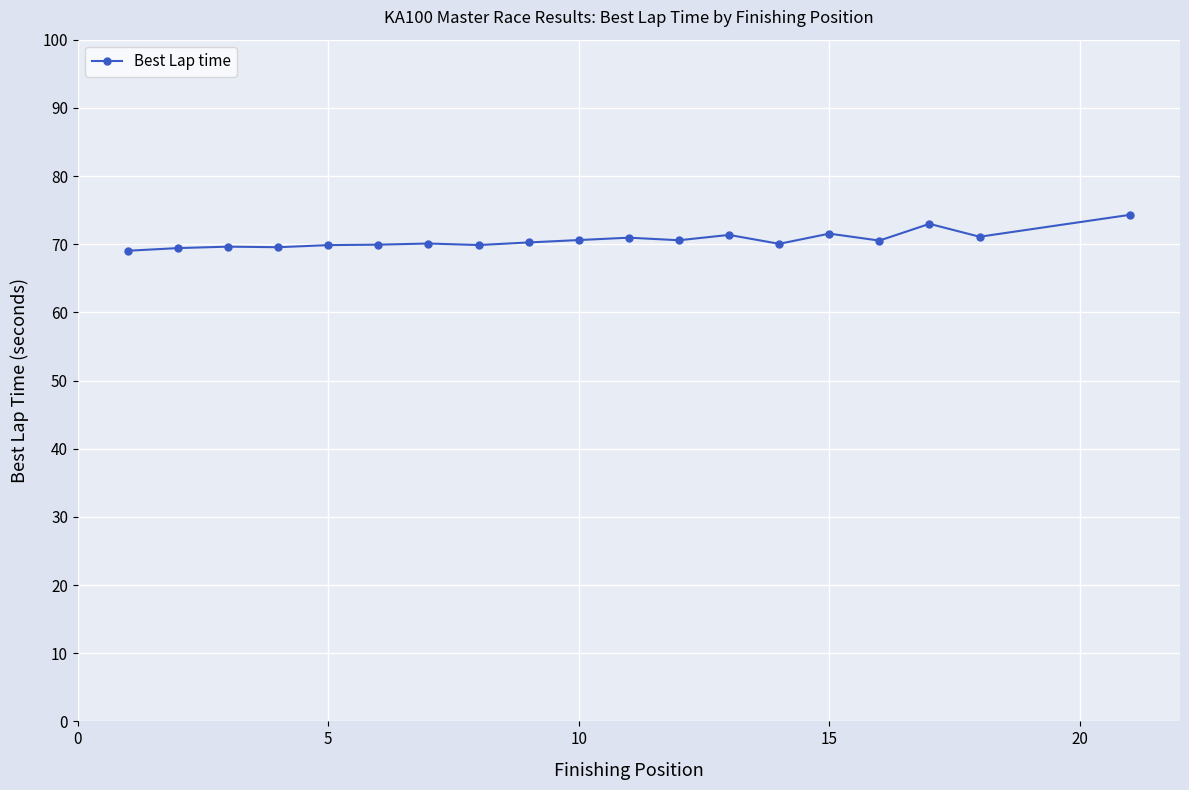

Count the number of categories in the chart.

19